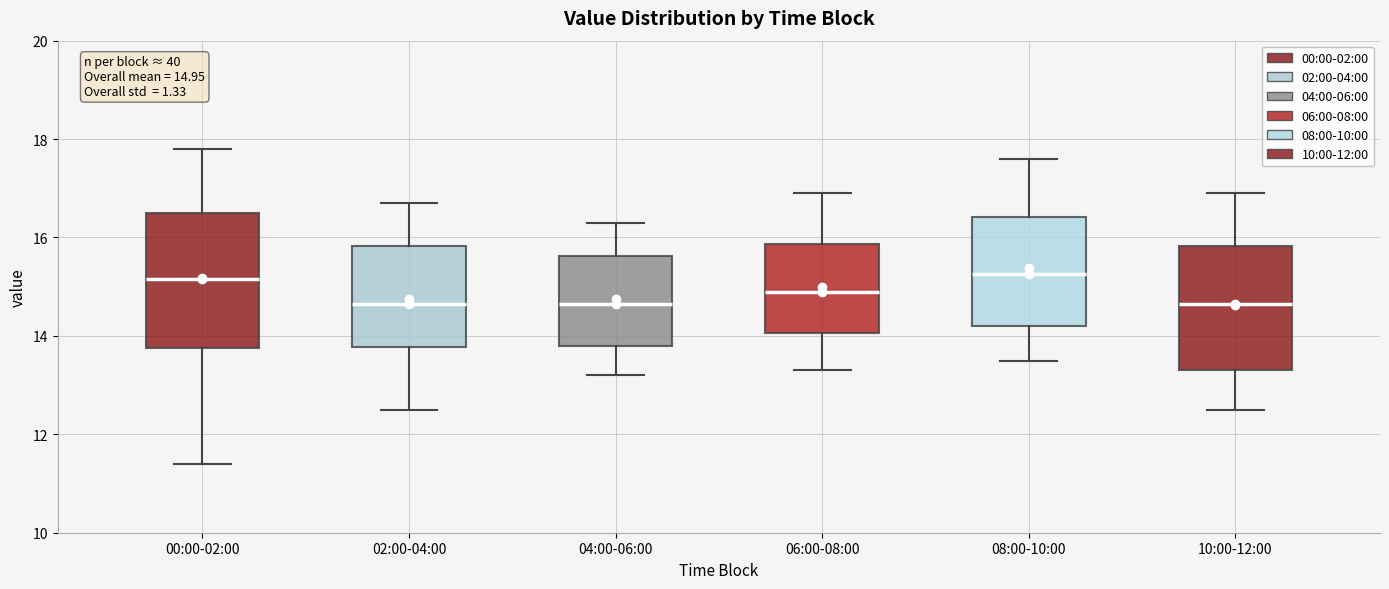

Comparing the boxes themselves (not the whiskers), which one is the tallest?

00:00-02:00